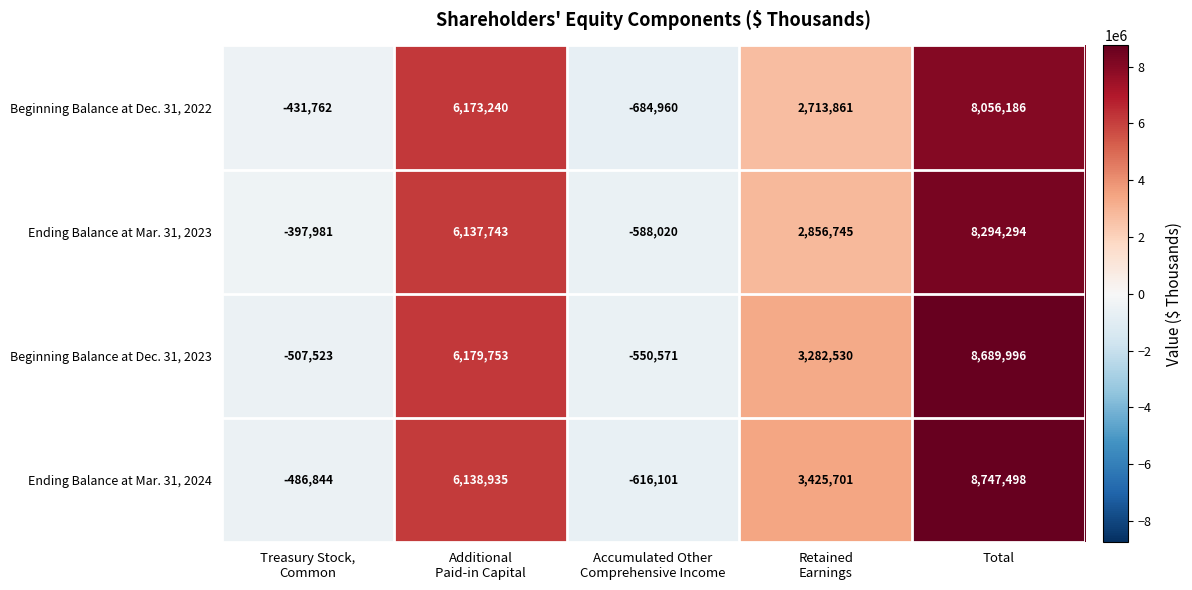

What is the difference between the second highest and second lowest values in the Beginning Balance at Dec. 31, 2023 series?

6687276